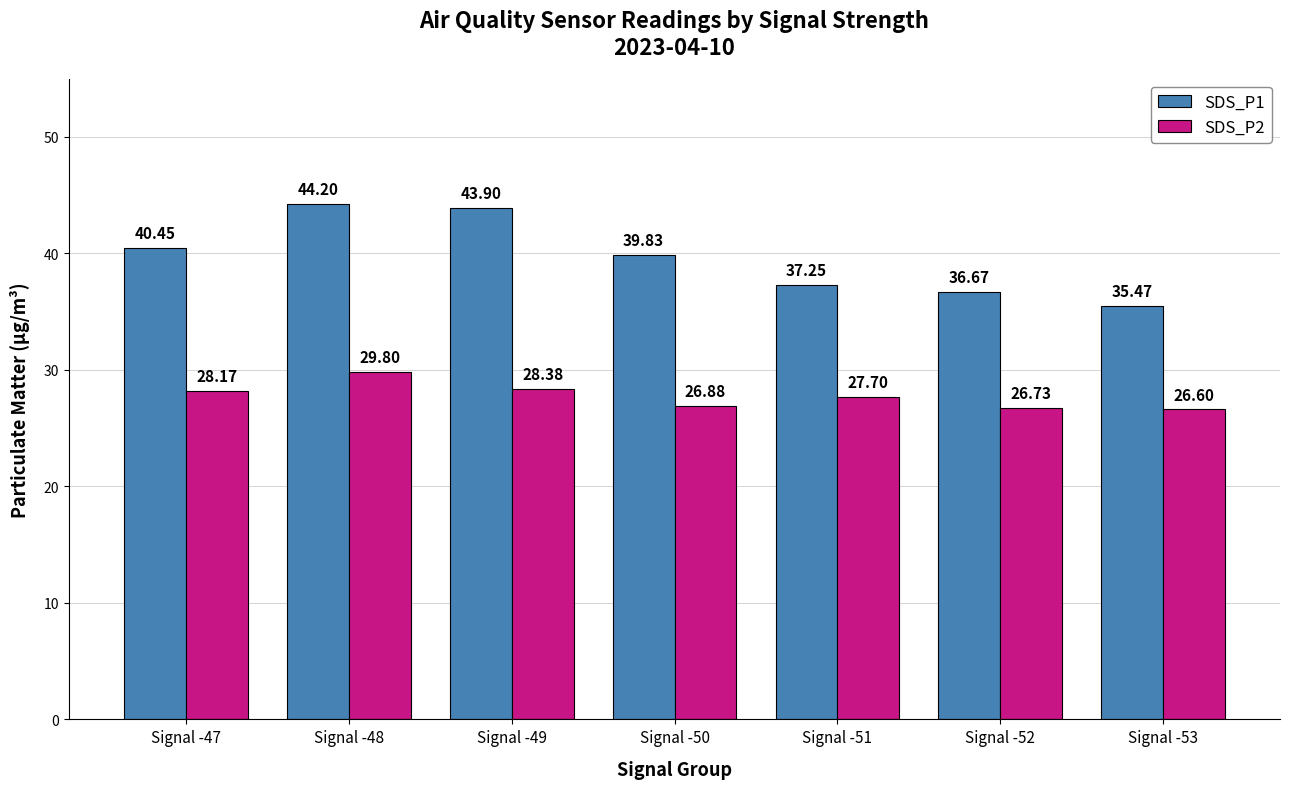

What is the total value across all series at Signal -53?

62.1